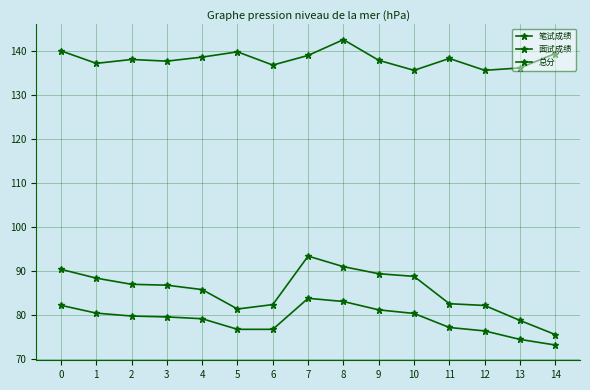

Which series has the widest spread of values?

面试成绩